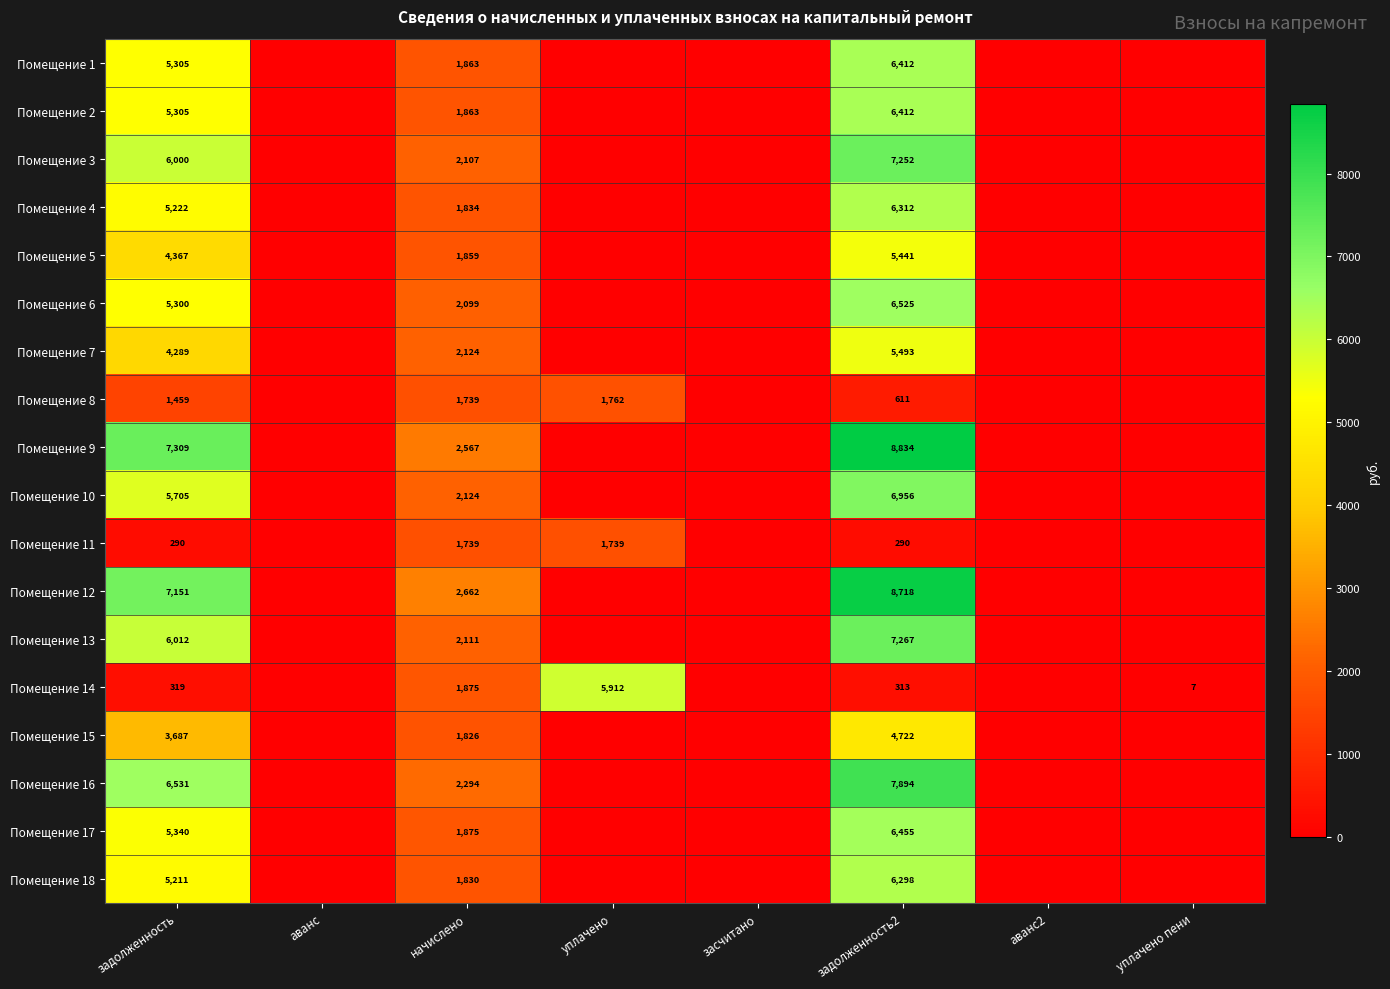

True or false: Помещение 3 has a value of 7252 at задолженность2.

True